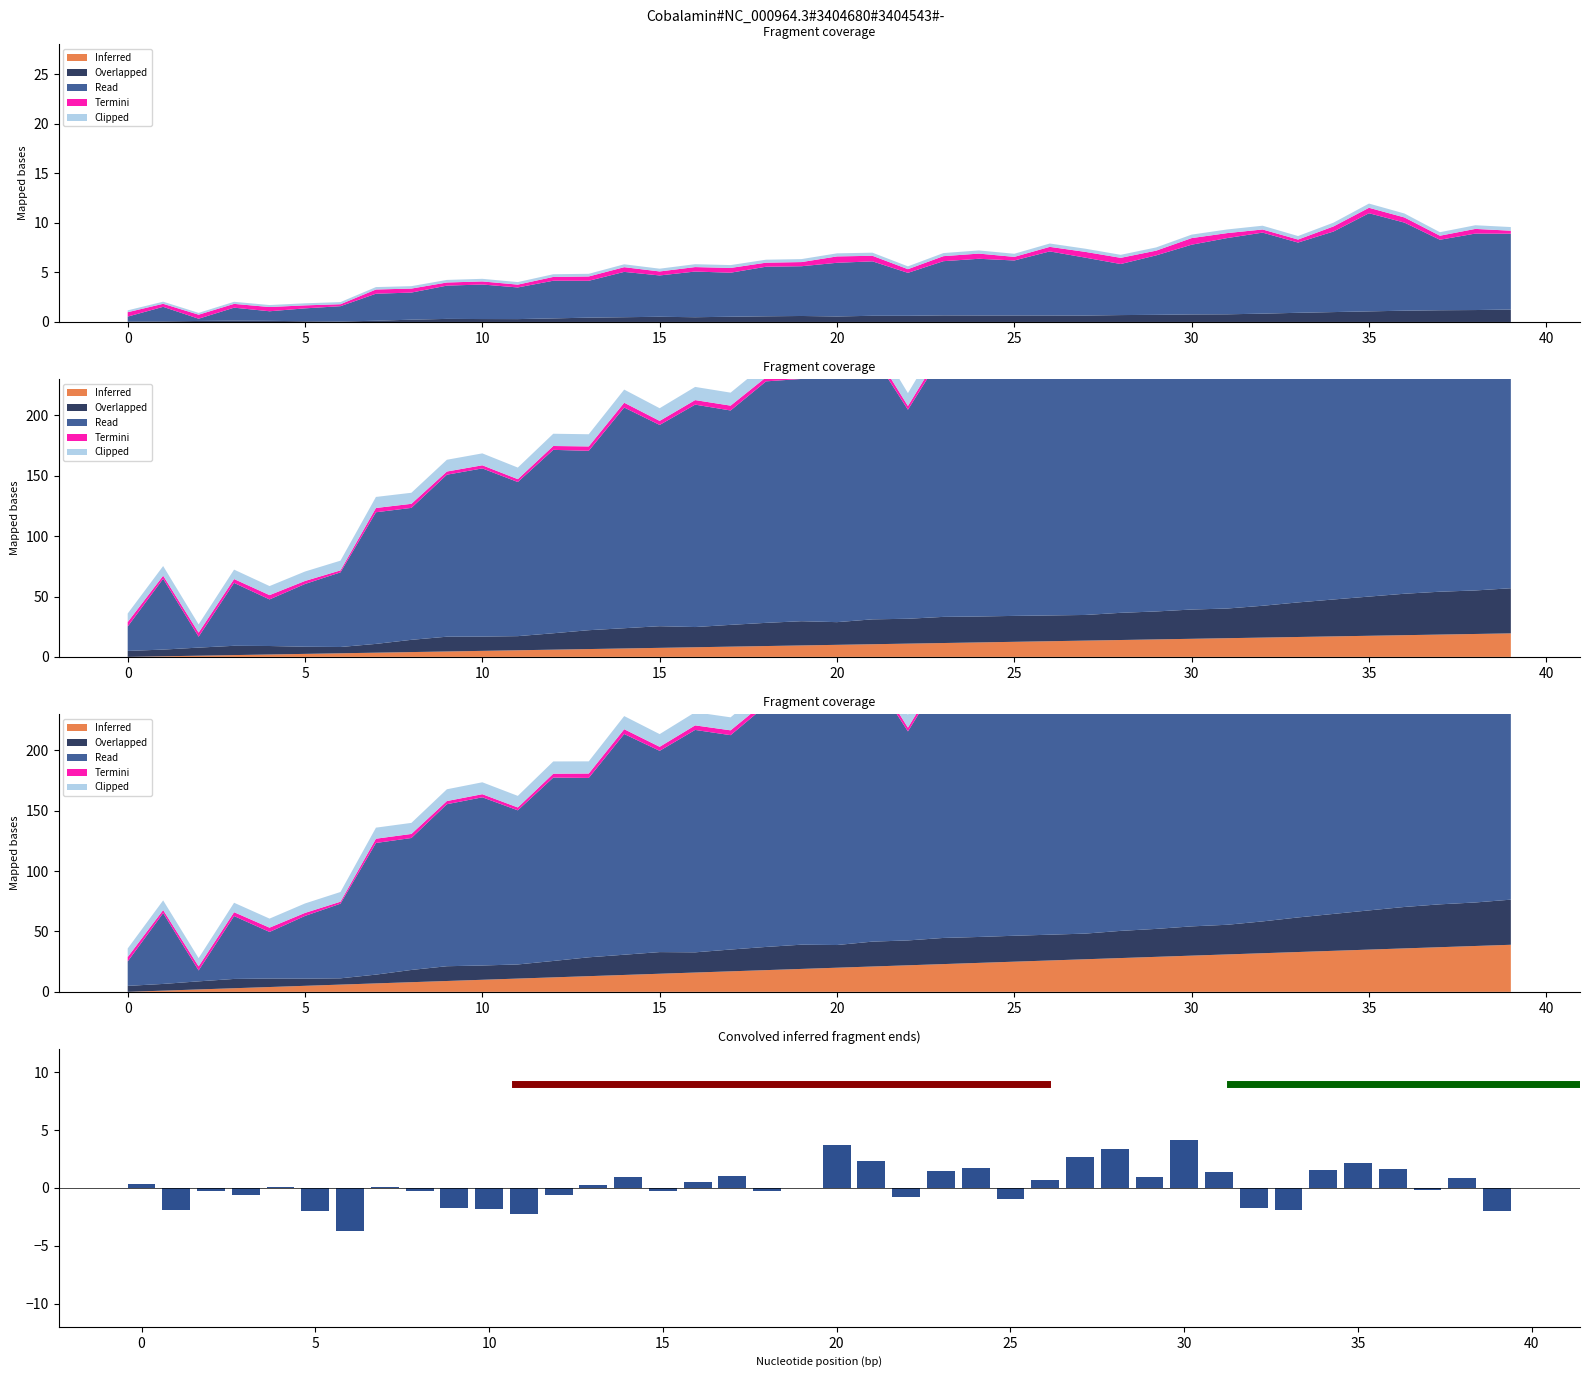

Which has a higher value, 17 or 37?

17